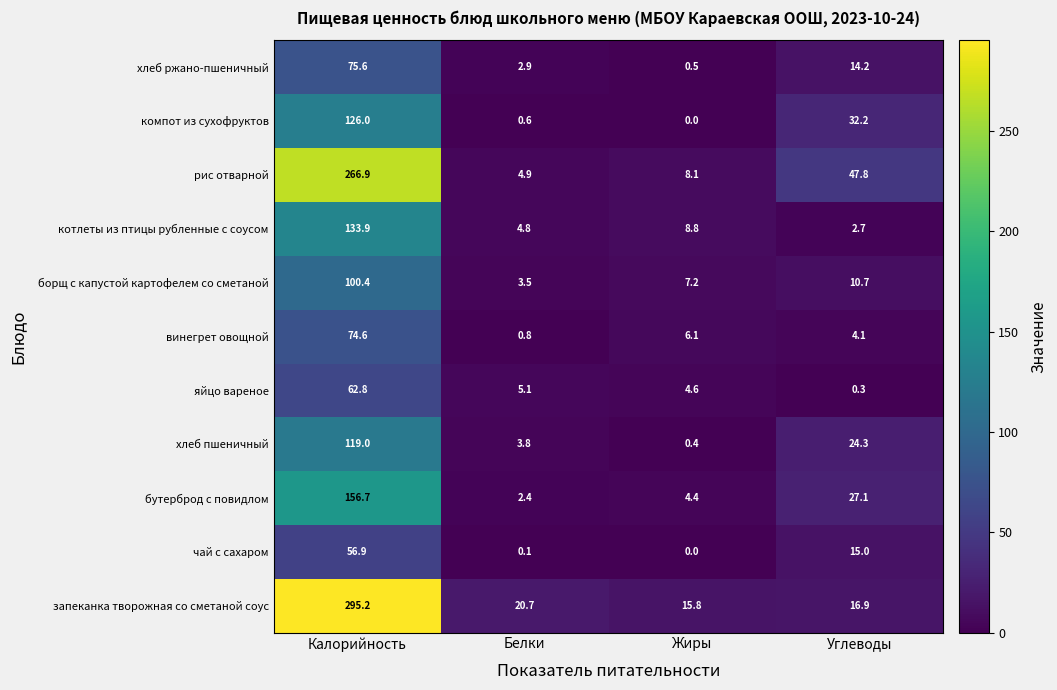

How many distinct data groups are displayed?

11